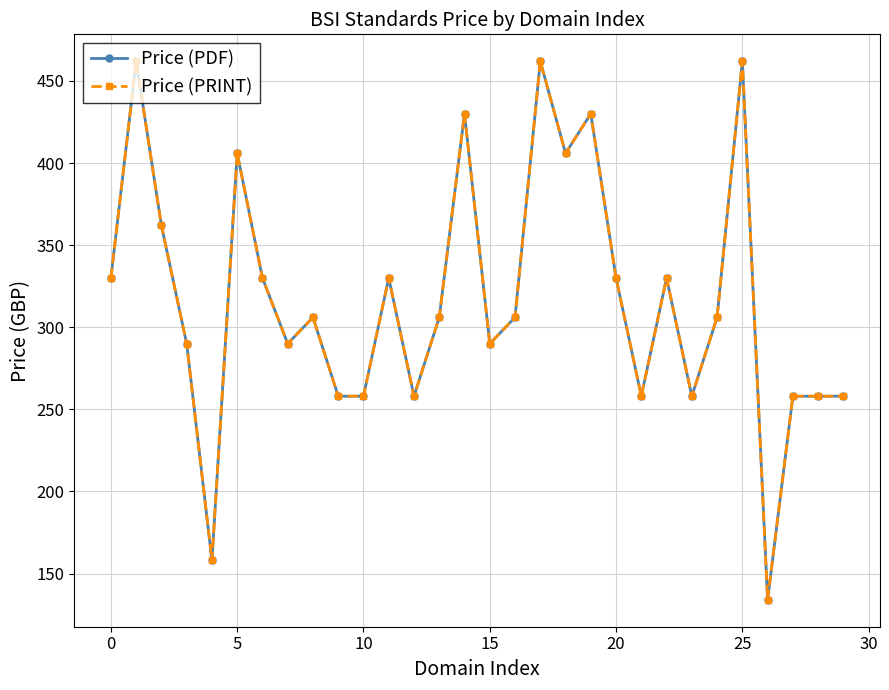

At which label does Price (PRINT) reach its minimum?

26